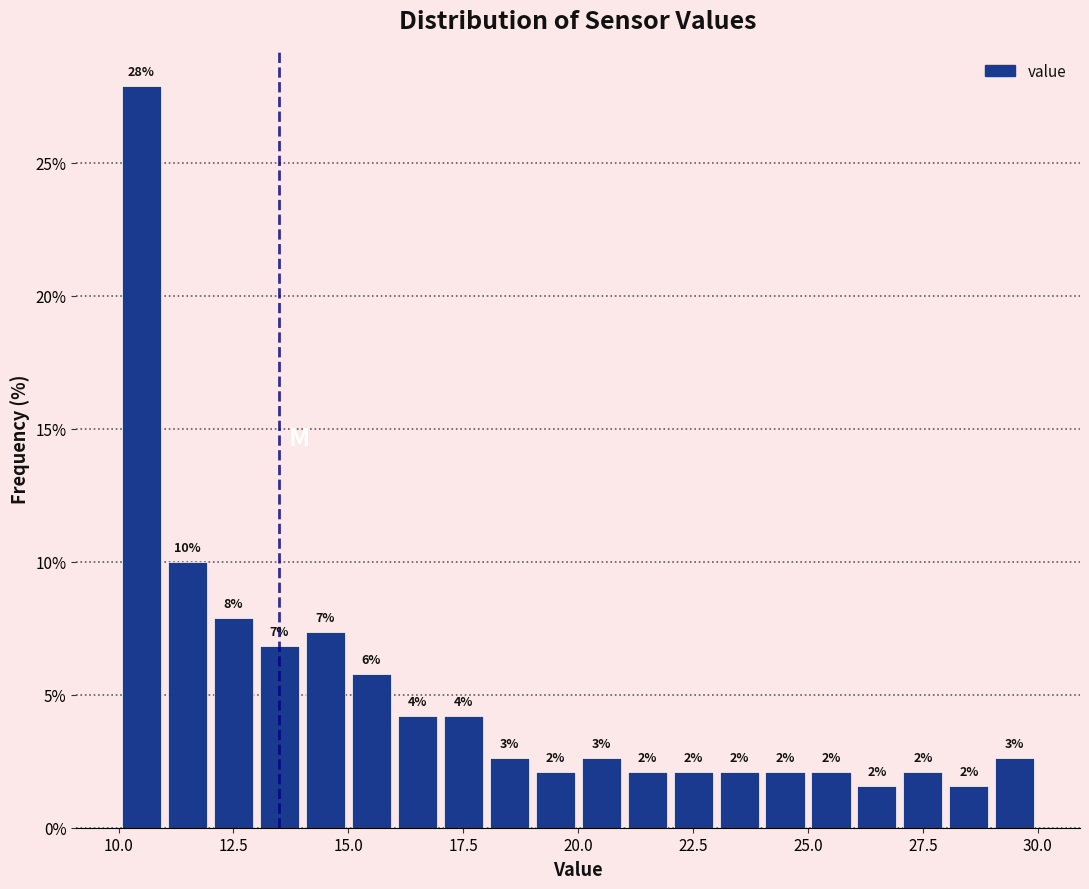

Around what value on the x-axis is the tallest bar? Give the approximate position of its centre, as read against the axis.

10.5